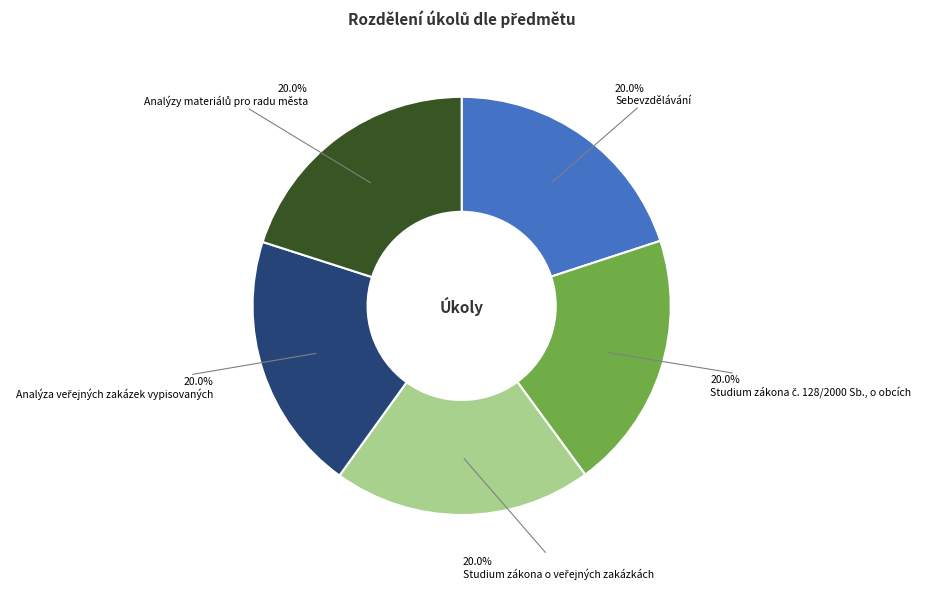

Is there a majority slice in this chart?

No